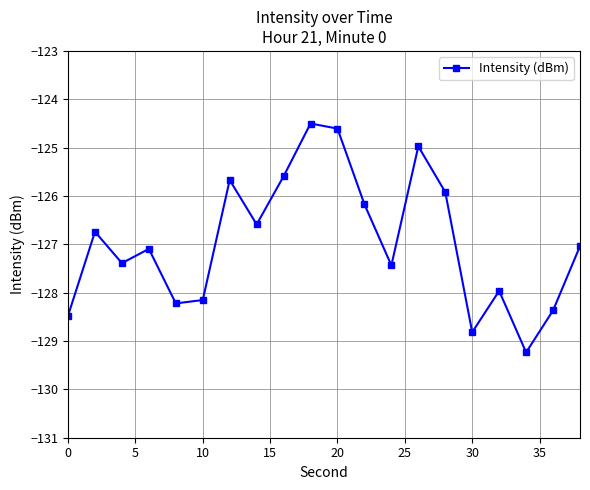

What is the value of the 13th point from the left?

-127.4